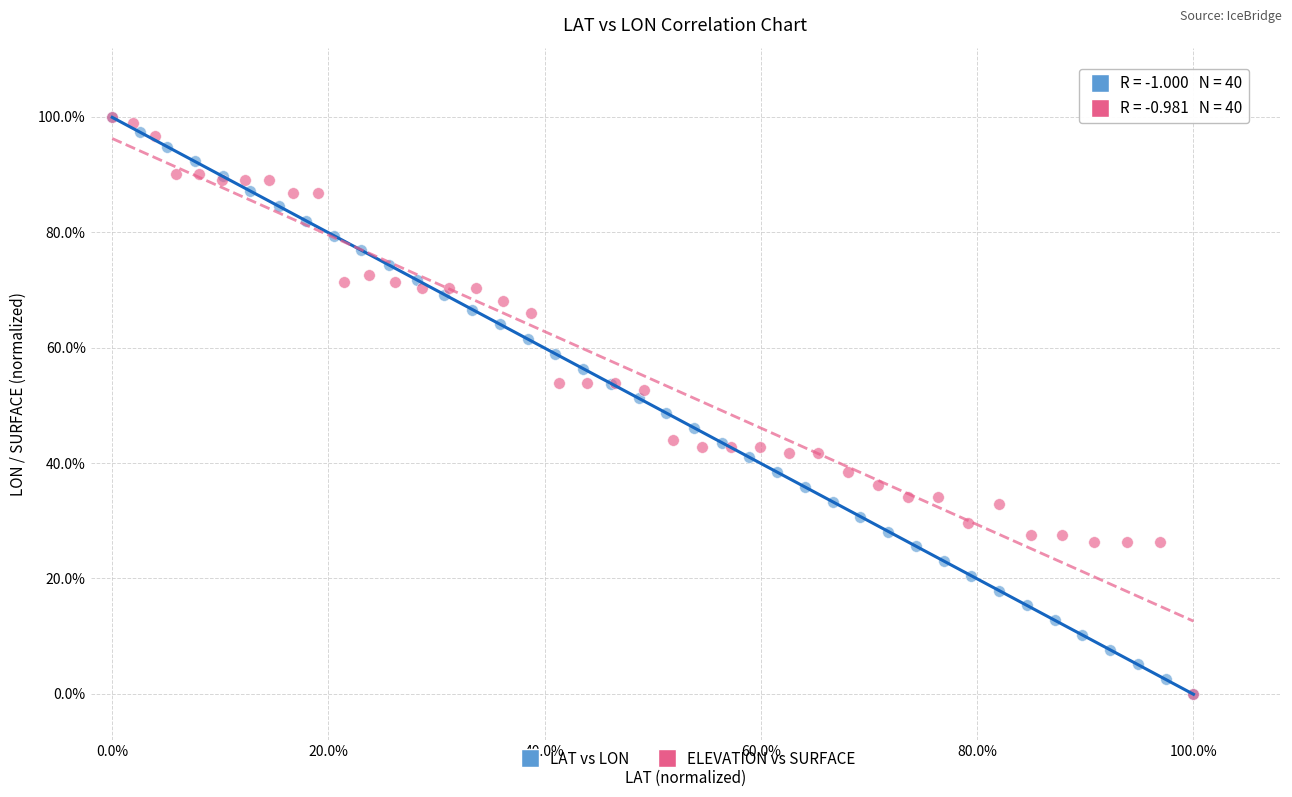

What are all the series names shown in the legend?

LAT vs LON, ELEVATION vs SURFACE